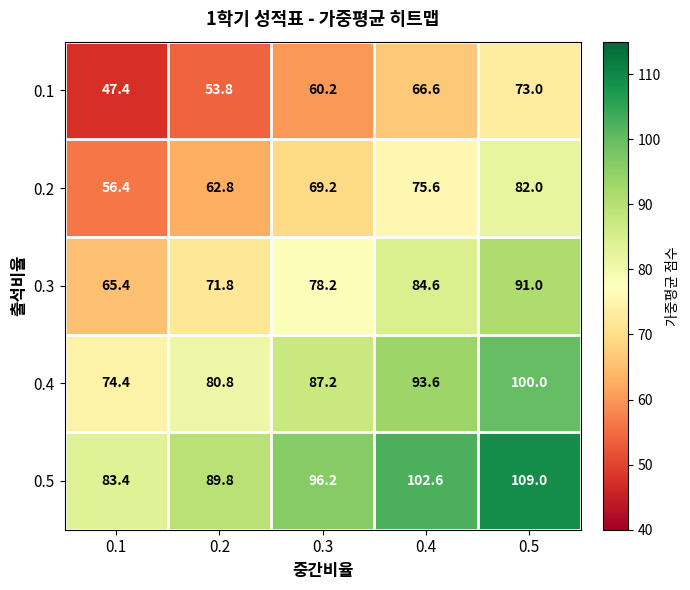

List the labels in order of 0.1 value, largest first.

0.5, 0.4, 0.3, 0.2, 0.1